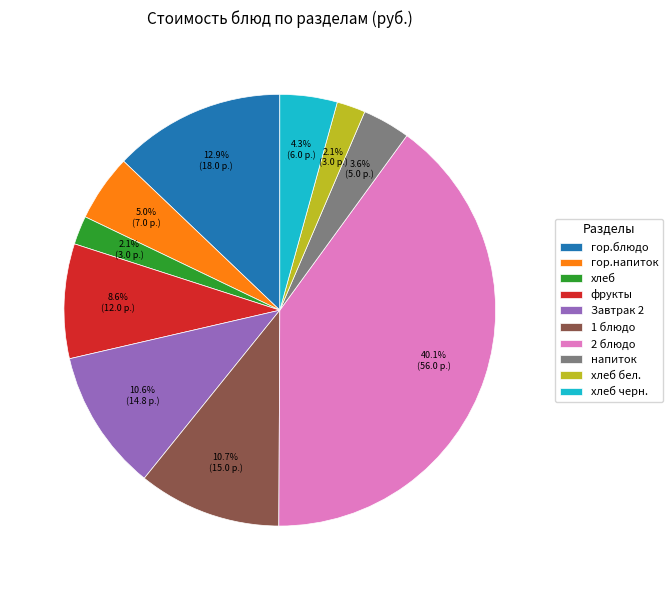

Which category has the biggest portion of the pie?

2 блюдо